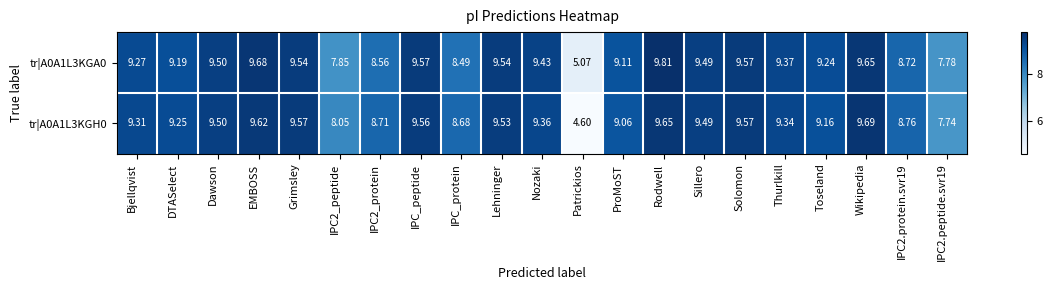

At which category does the chart reach its minimum across all series?

Patrickios